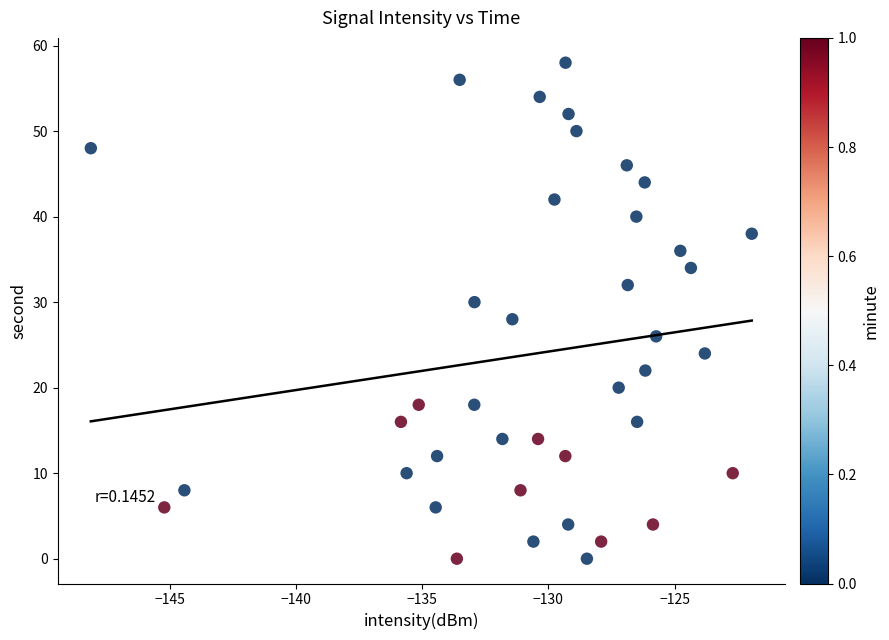

What is the range of Y values (max minus min)?

58